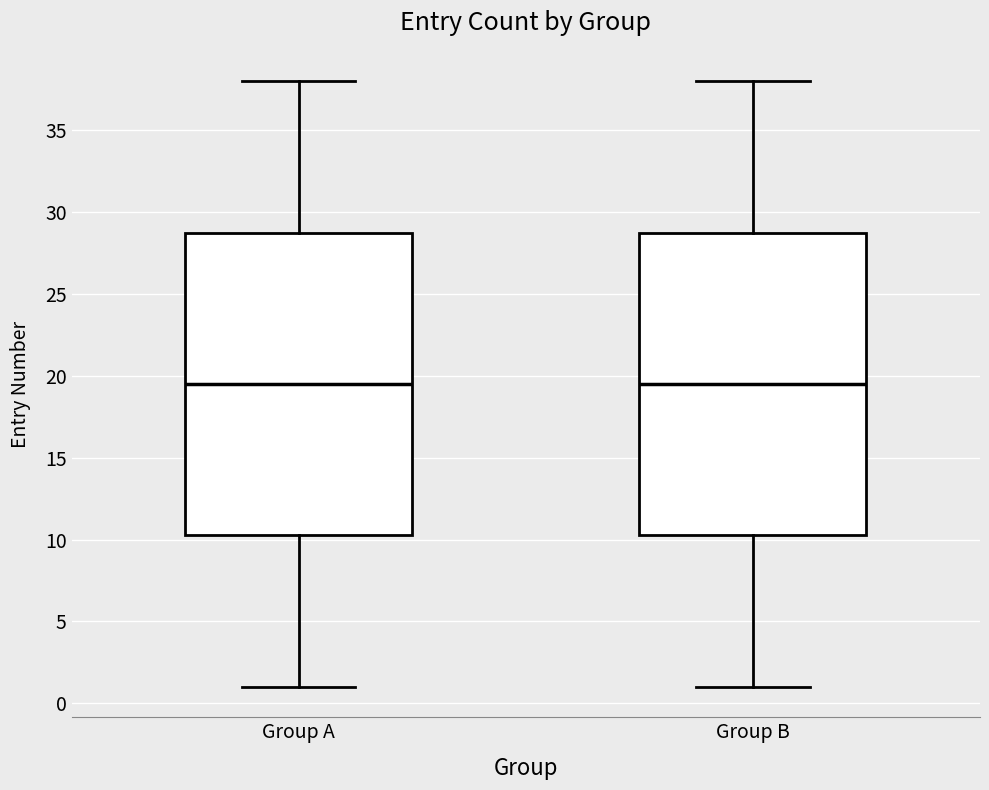

Reading left to right, transcribe this box plot: for each box, give where its median line is, the range the box spans, and where its two whiskers end, as read against the y-axis. The values are not printed on the chart, so give them approximately, as read against the axis.

Group A: median 19.5, box 10.5 to 29.0, whiskers 1.0 to 38.0
Group B: median 19.5, box 10.5 to 29.0, whiskers 1.0 to 38.0